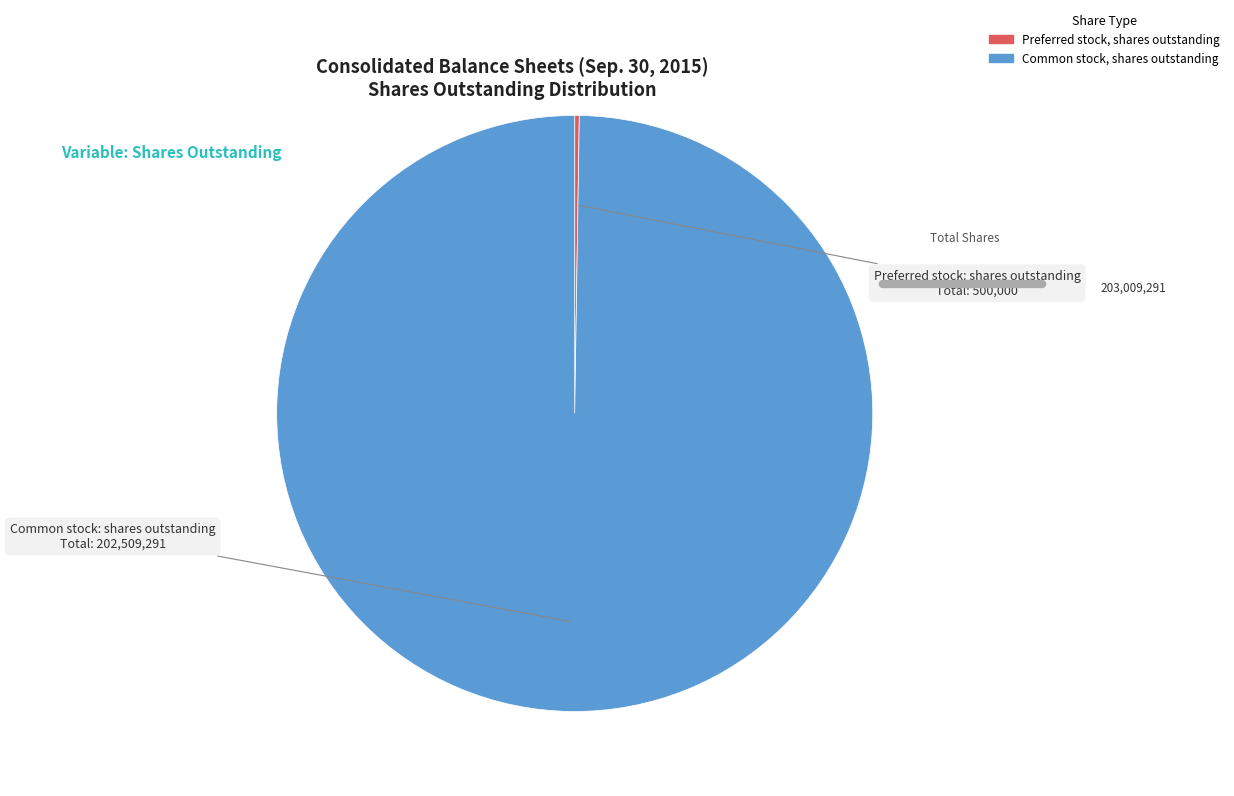

Is there any slice that represents more than half of the pie?

Yes